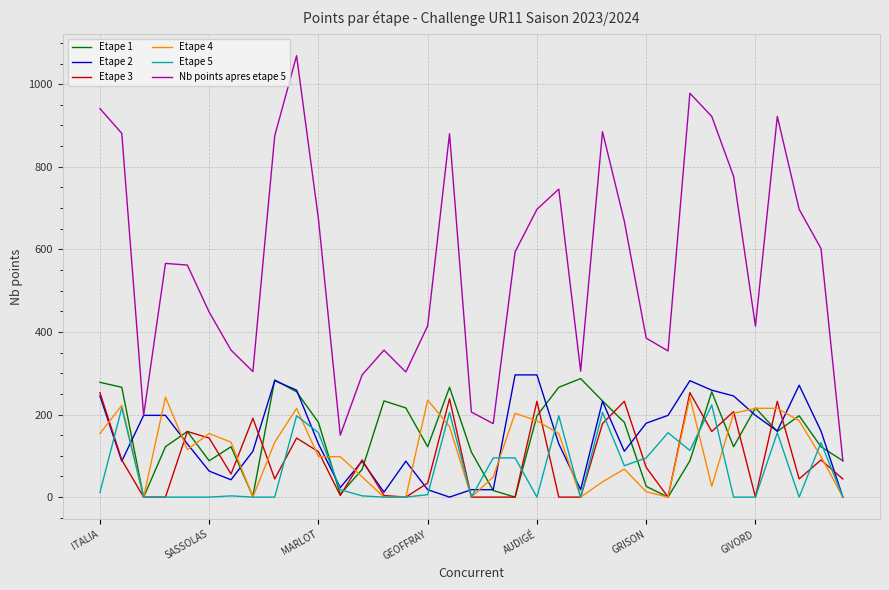

What is the maximum value shown in the chart?

1069